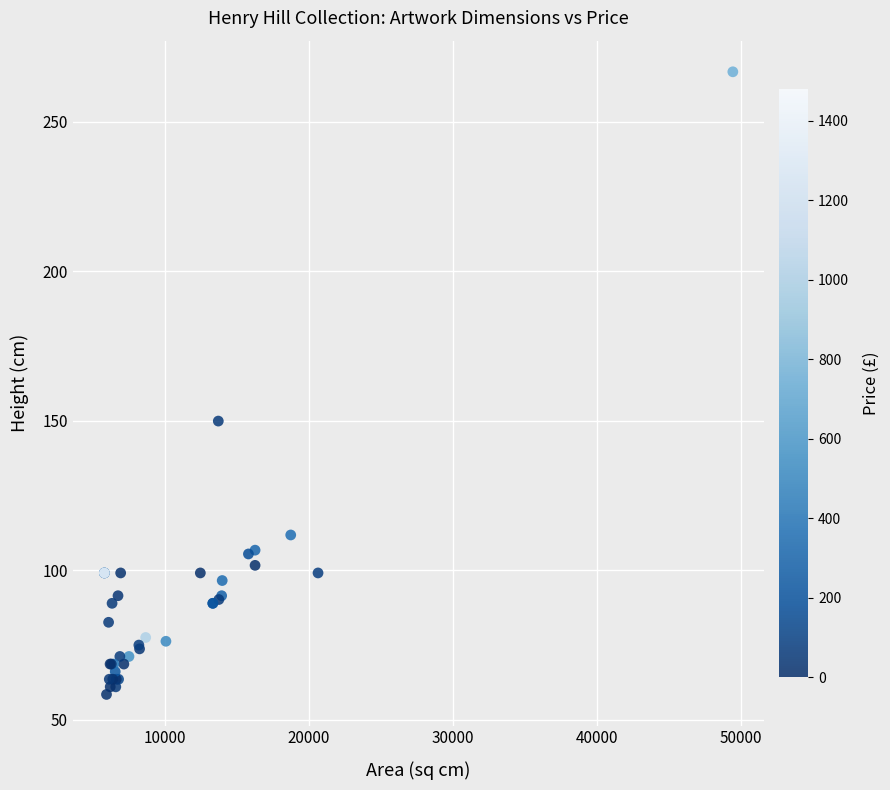

What Y value in the scatter plot is closest to 162?

149.9